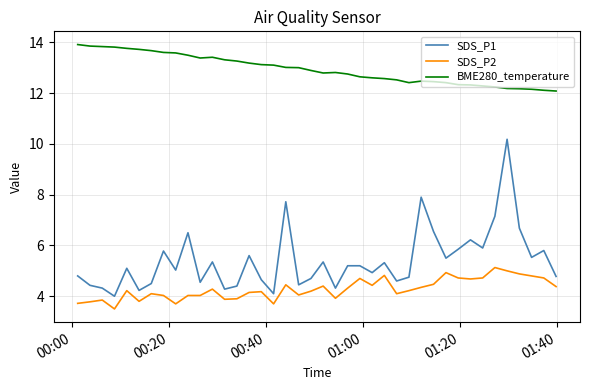

Which series has the largest total across all categories?

BME280_temperature